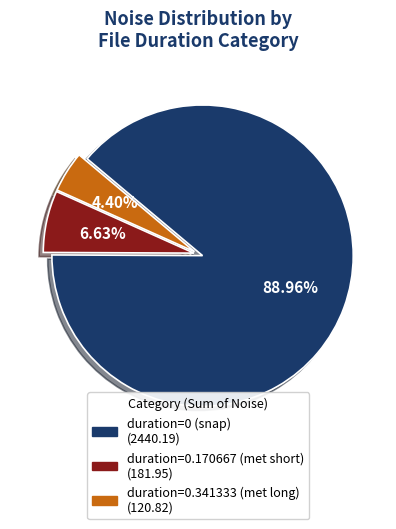

Is there a majority slice in this chart?

Yes